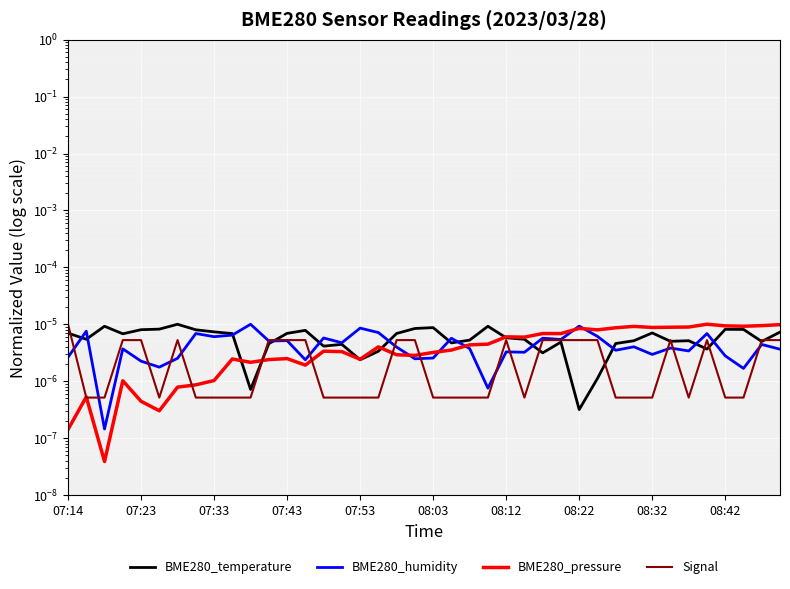

True or false: BME280_temperature has more than 1 interior local peaks.

True